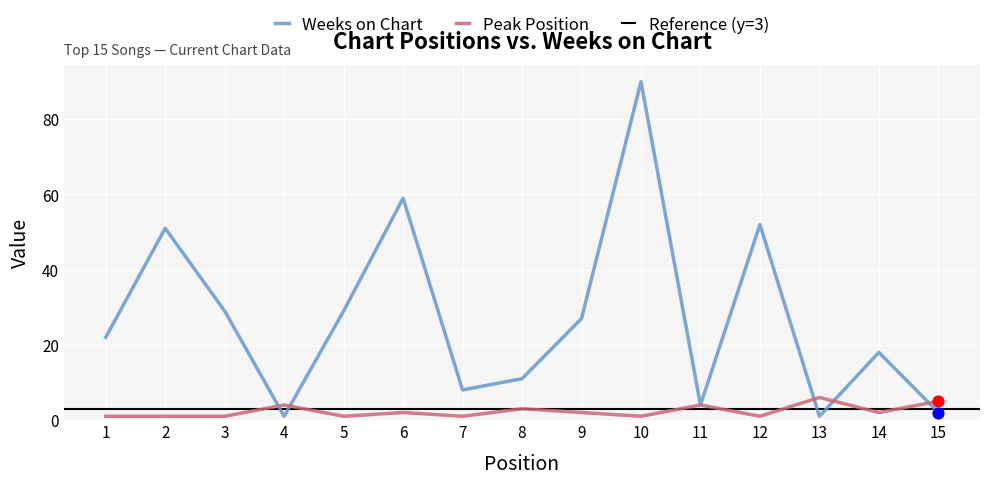

At which category is the sum across all series the highest?

10